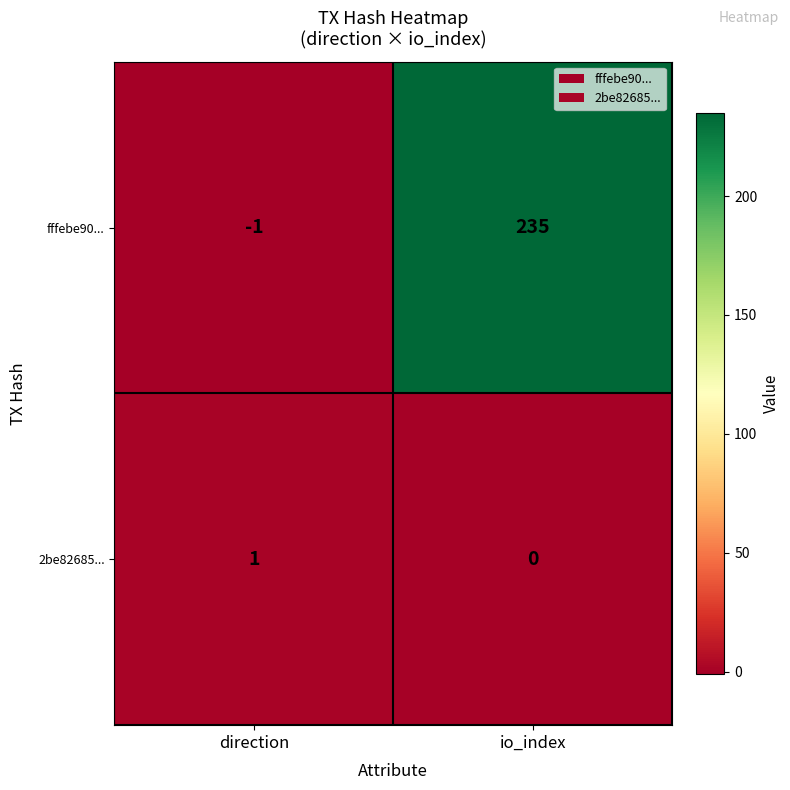

Reading left to right, transcribe all the data shown in this chart.

fffebe90...: -1	235
2be82685...: 1	0